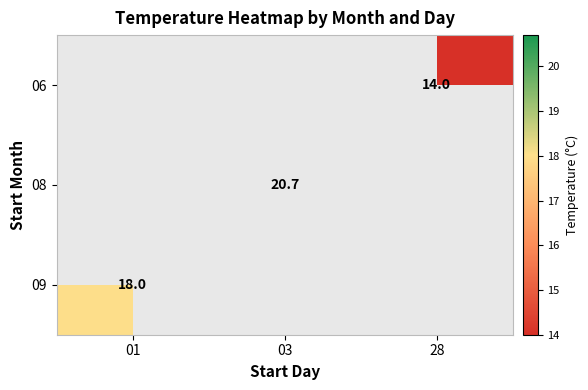

Is it true that 08 equals 33.7 at 03?

False